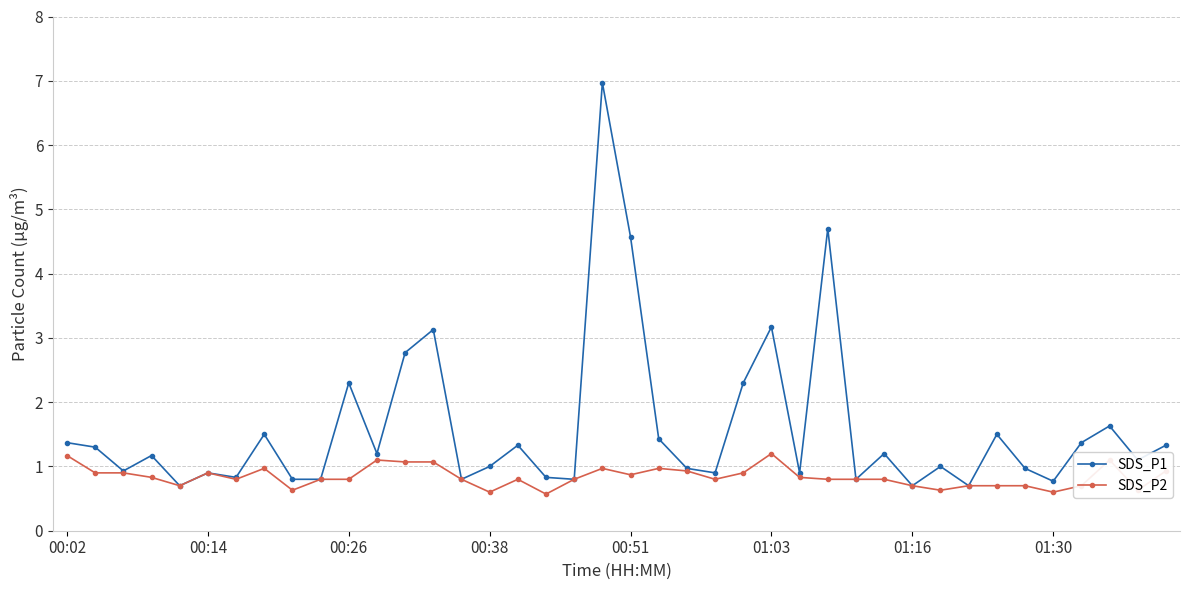

Which series has the largest range (max minus min)?

SDS_P1